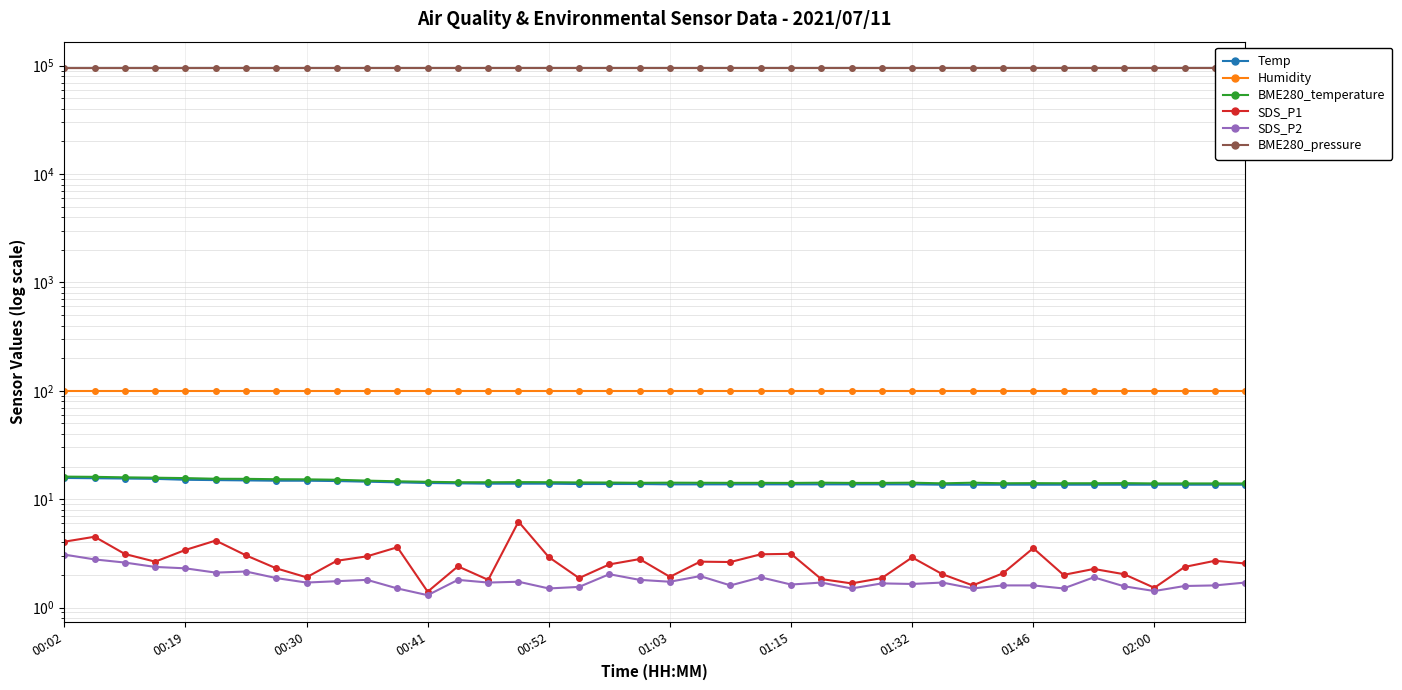

What is the difference between the maximum and minimum values in the SDS_P1 series?

4.8